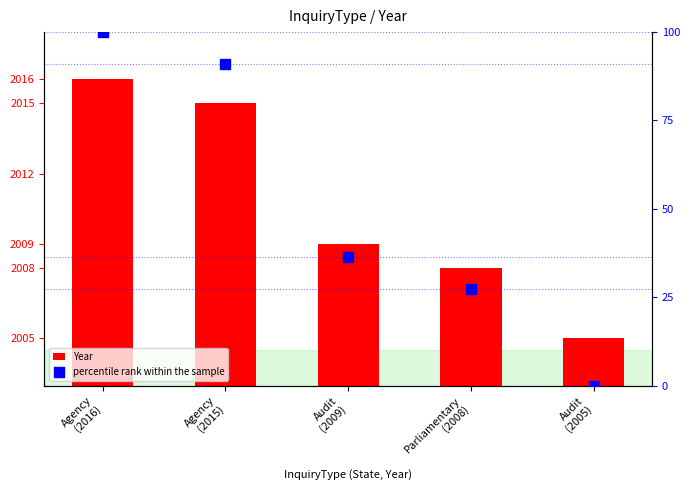

Which series reaches the minimum Y coordinate?

percentile rank within the sample